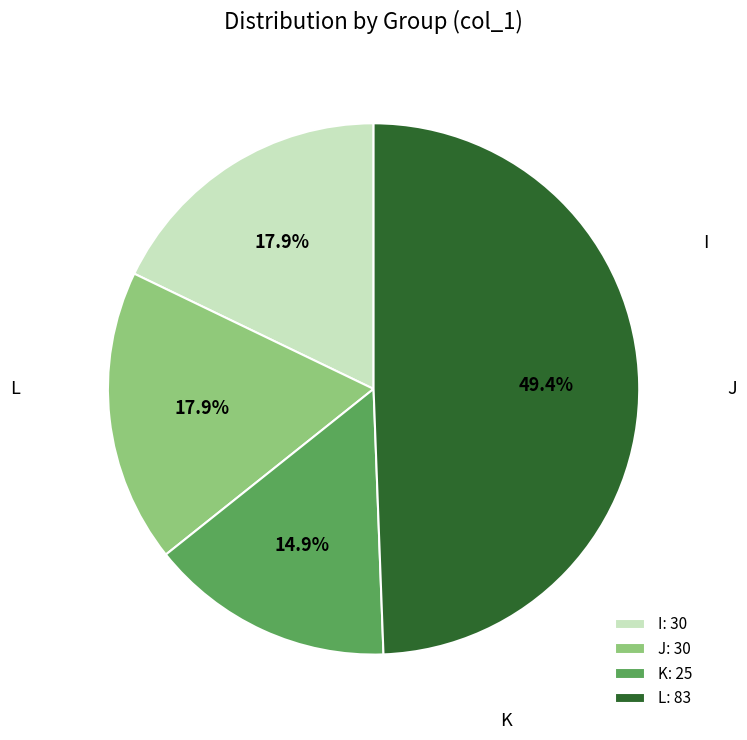

Count the number of slices in the pie.

4